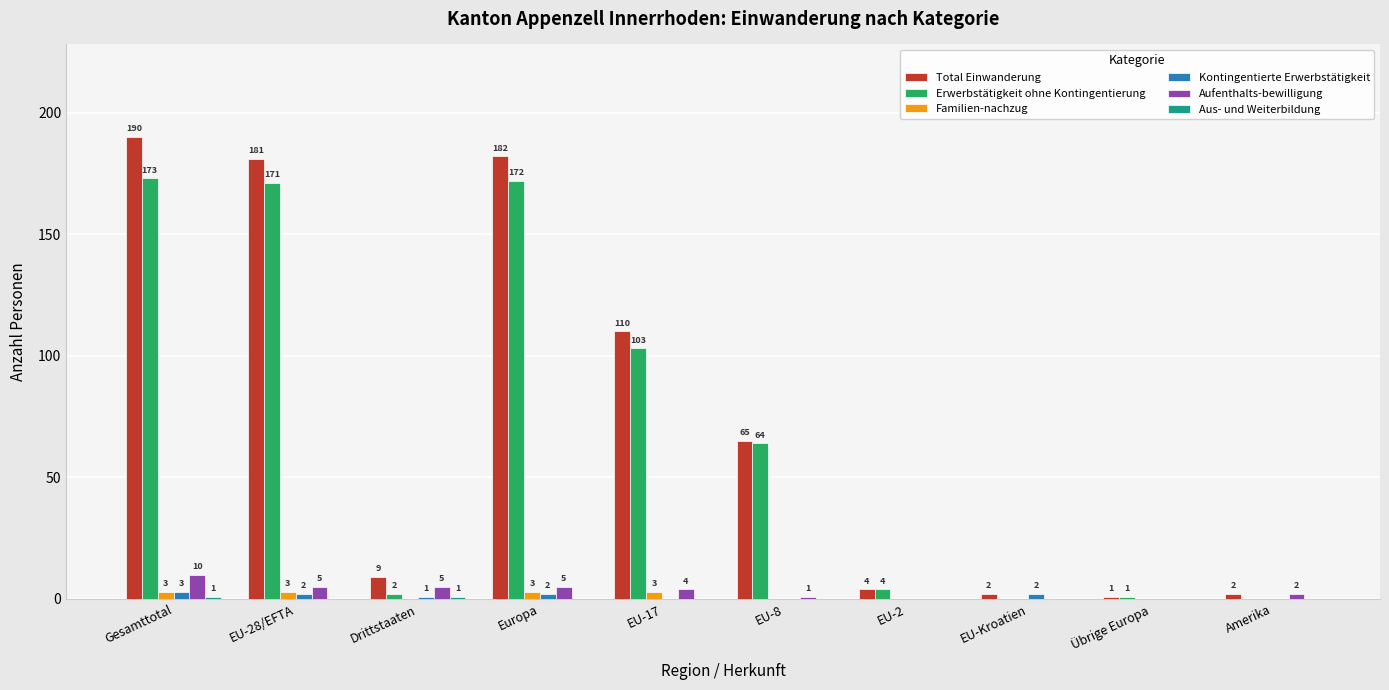

What is the greatest value displayed?

190